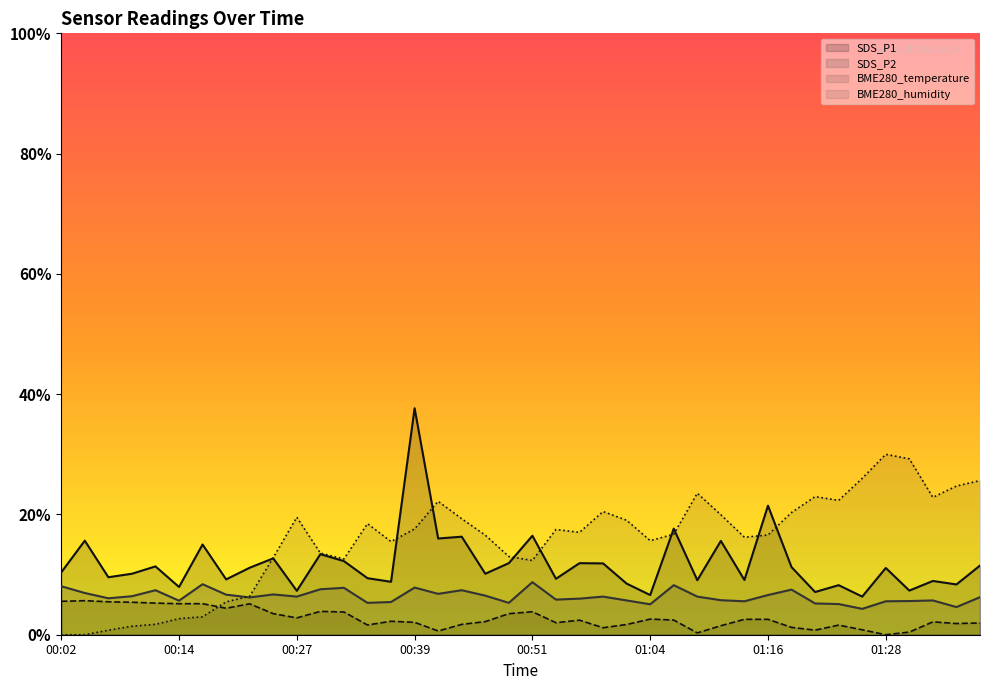

Does the chart have visible grid lines?

No